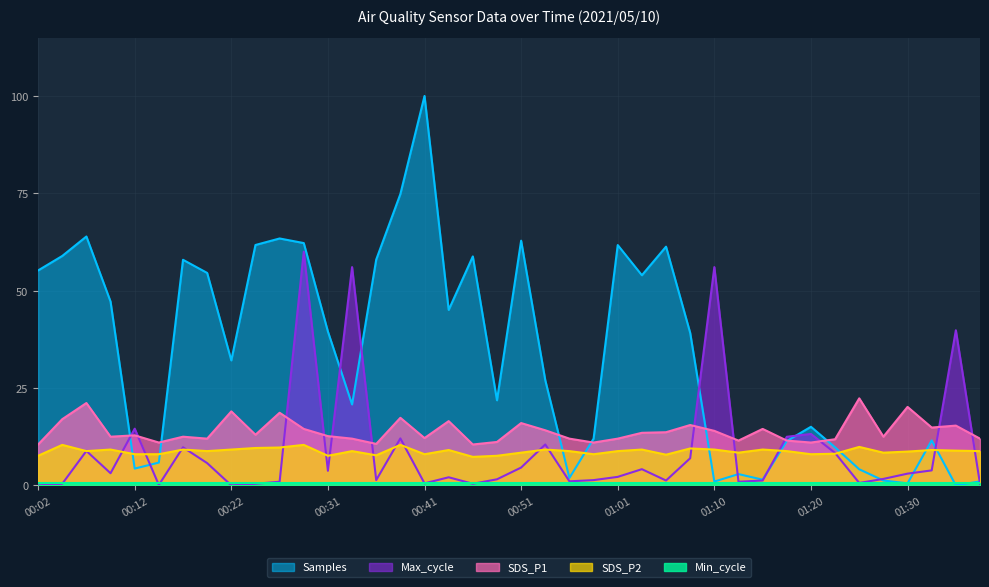

At which category does the chart reach its peak across all series?

00:41